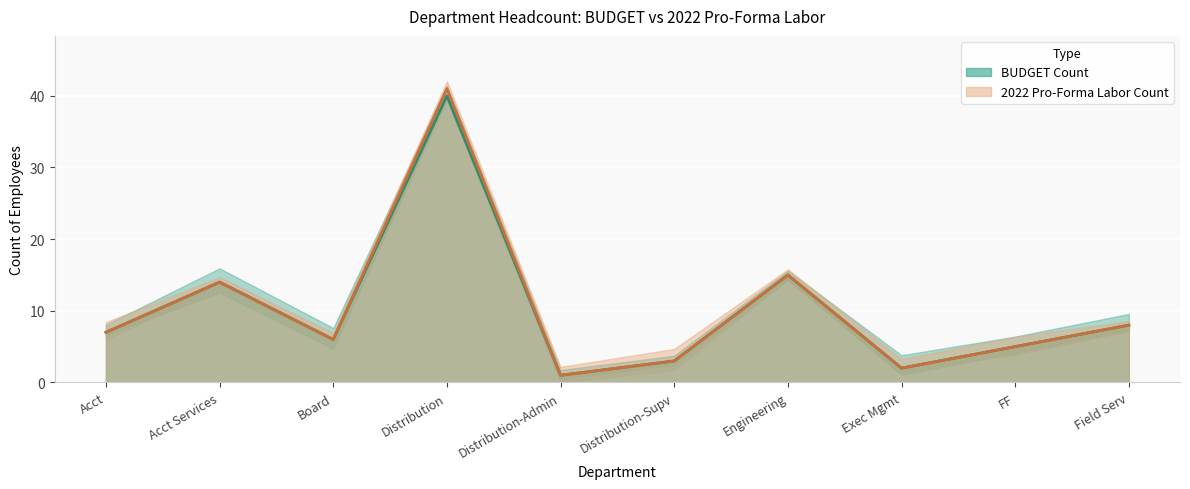

How many series are shown in this chart?

2